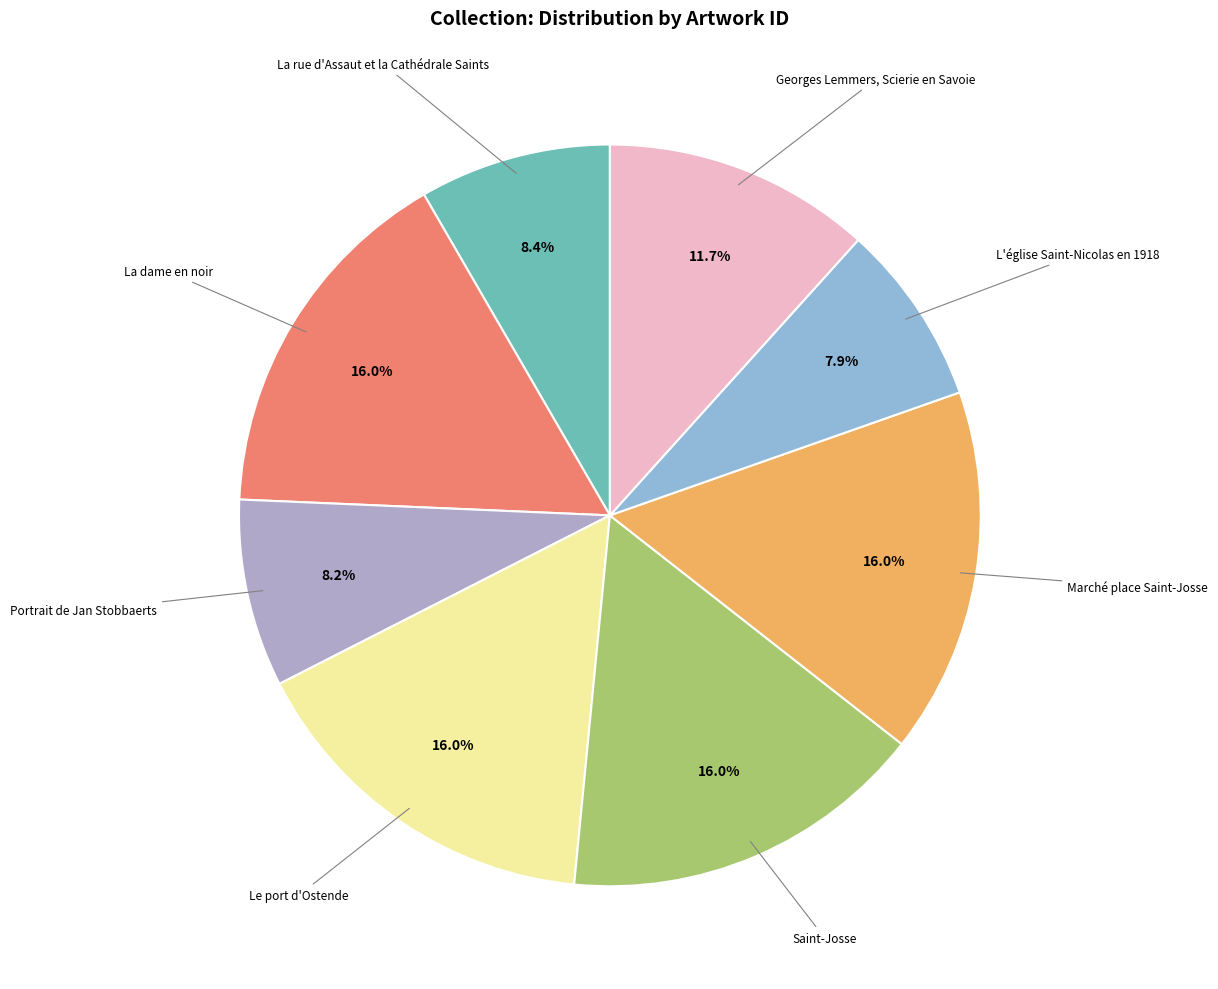

How many segments does this pie chart have?

8